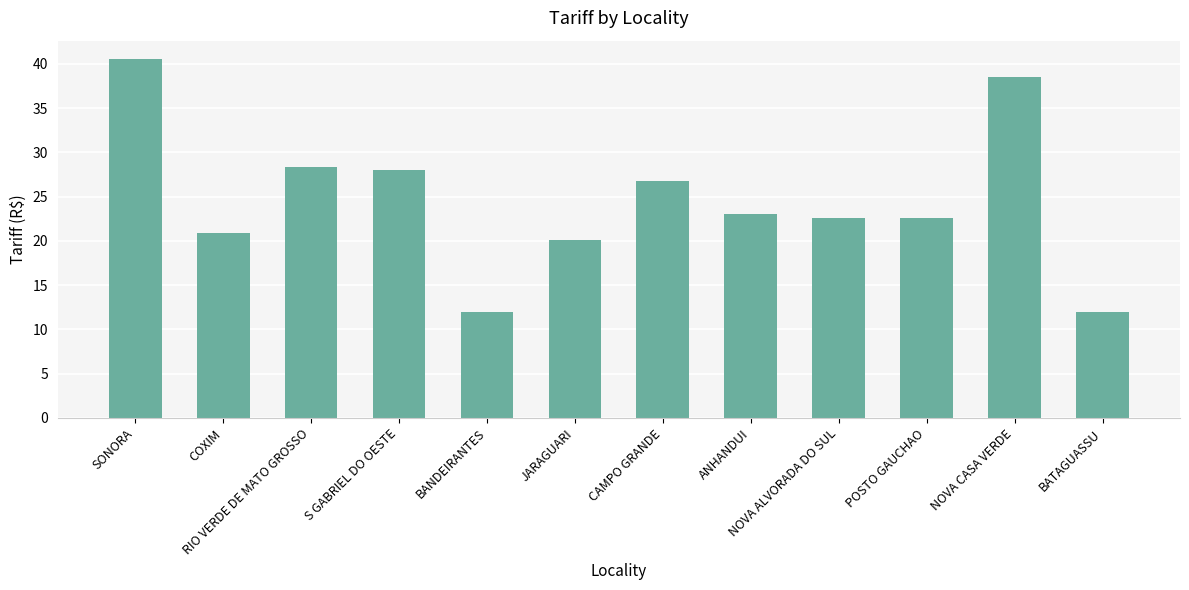

Read the value at JARAGUARI.

20.1